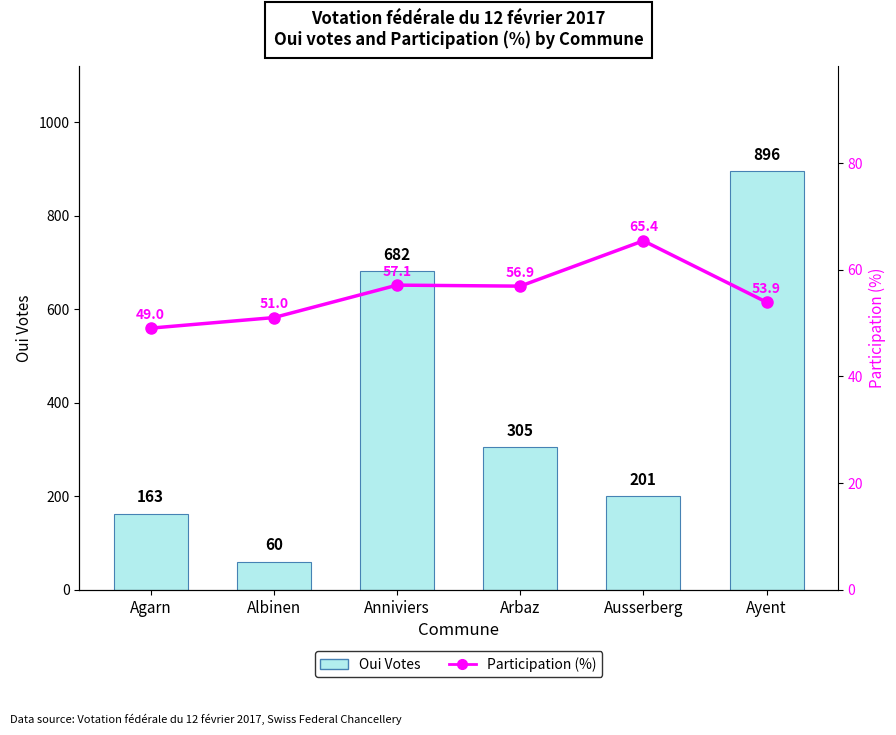

What is the value of the Oui Votes bar at the 2nd from the left?

60.0